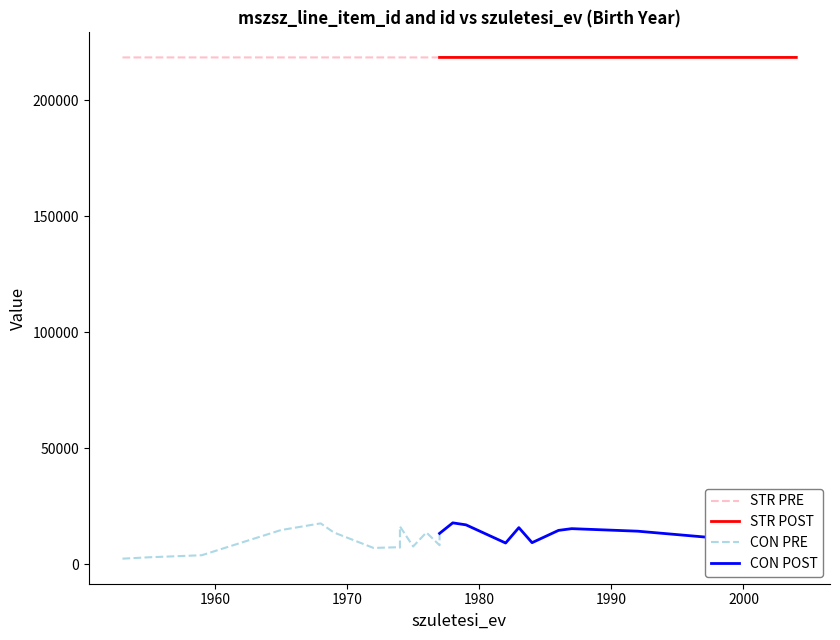

What is the value of the id point at the 1st from the left?

2441